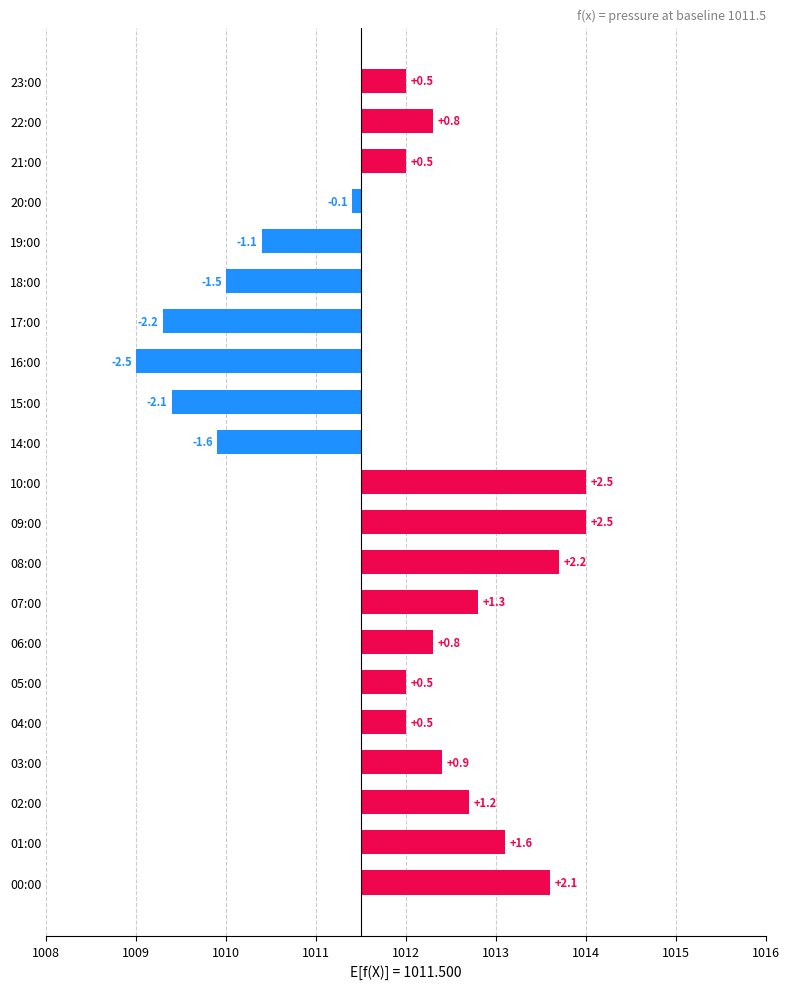

How many values are above zero?

14